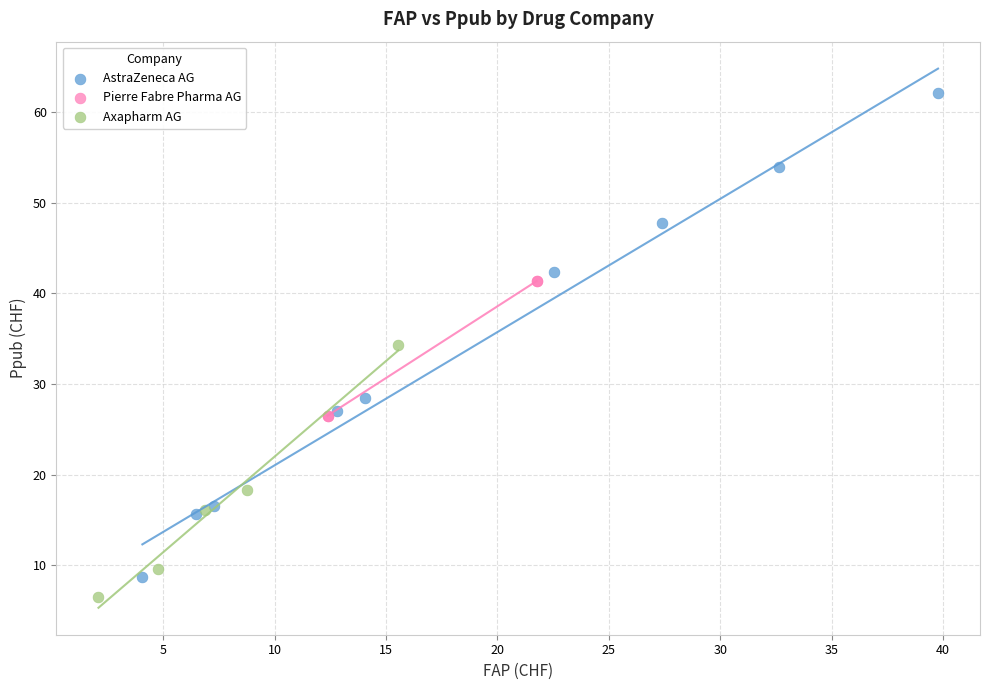

Which series reaches the maximum Y coordinate?

AstraZeneca AG